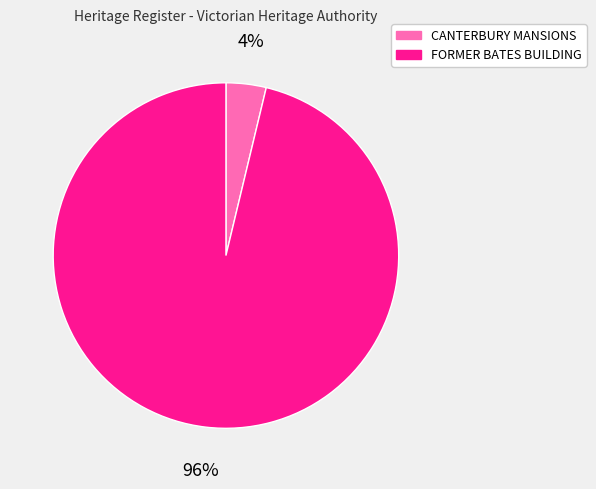

Which category has the biggest portion of the pie?

FORMER BATES BUILDING